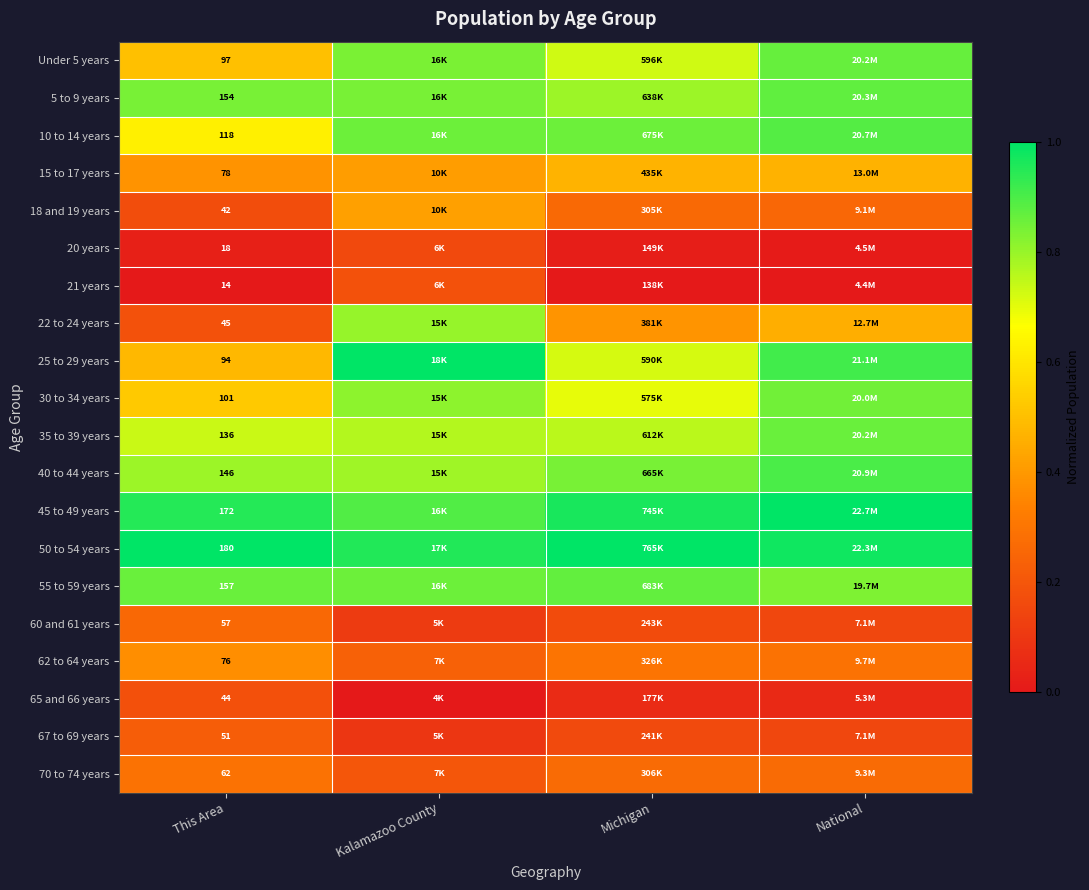

What is the difference between the highest and lowest values at National?

1.0